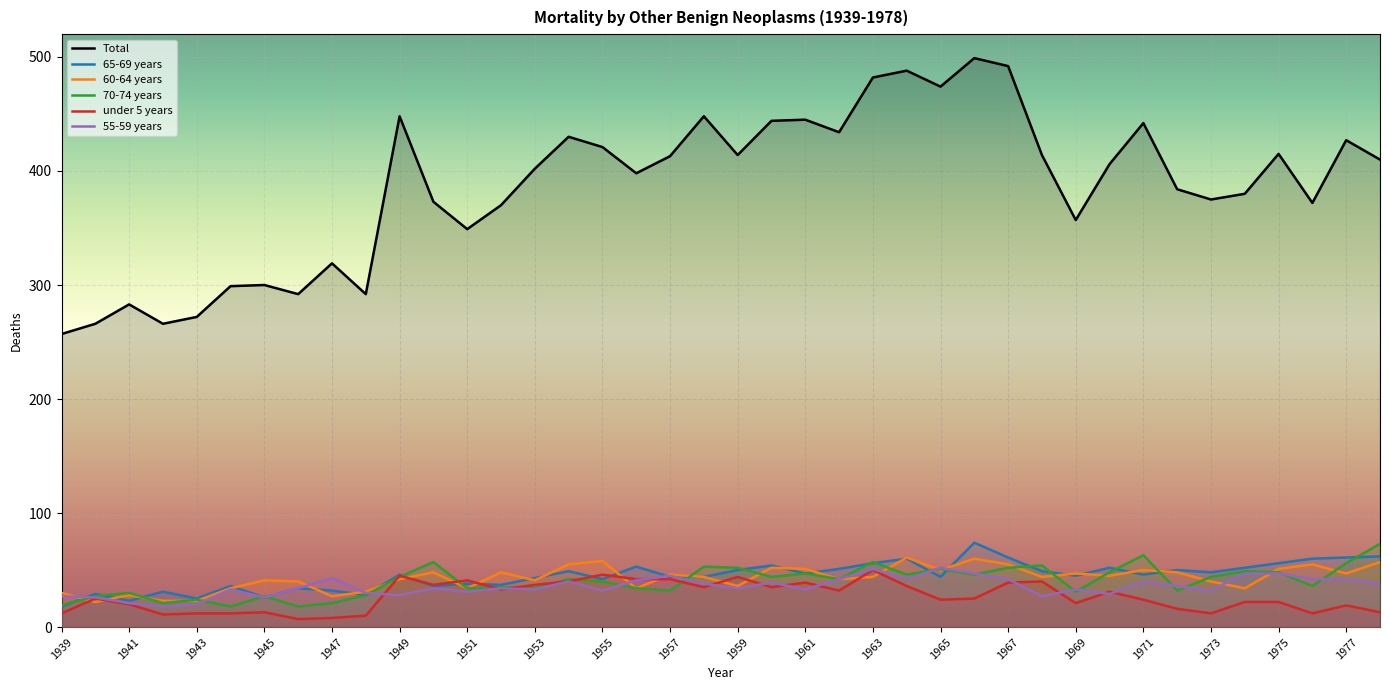

At which label is 55-59 years closest to 35?

1946